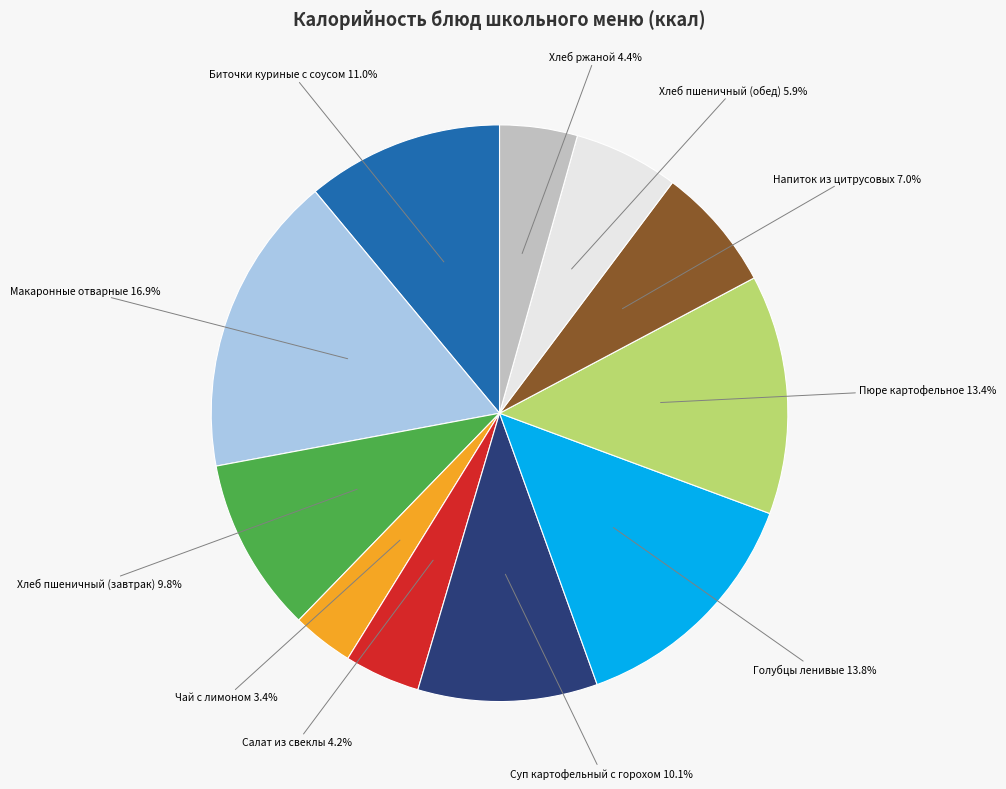

Is there a majority slice in this chart?

No